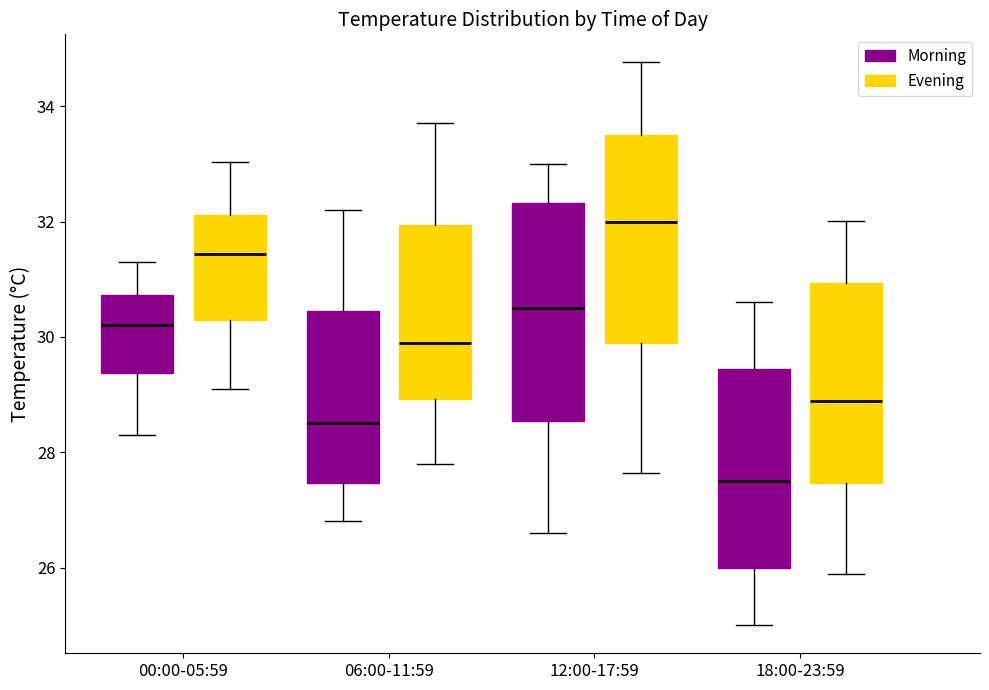

Reading left to right, read every box against the y-axis: the position of its median line, the range the box covers, and the ends of its whiskers. The values are not printed on the chart, so give them approximately, as read against the axis.

00:00-05:59 (Morning): median 30.2, box 29.4 to 30.8, whiskers 28.4 to 31.4
00:00-05:59 (Evening): median 31.4, box 30.4 to 32.2, whiskers 29.0 to 33.0
06:00-11:59 (Morning): median 28.6, box 27.4 to 30.4, whiskers 26.8 to 32.2
06:00-11:59 (Evening): median 29.8, box 29.0 to 32.0, whiskers 27.8 to 33.8
12:00-17:59 (Morning): median 30.6, box 28.6 to 32.4, whiskers 26.6 to 33.0
12:00-17:59 (Evening): median 32.0, box 30.0 to 33.6, whiskers 27.6 to 34.8
18:00-23:59 (Morning): median 27.6, box 26.0 to 29.4, whiskers 25.0 to 30.6
18:00-23:59 (Evening): median 28.8, box 27.4 to 31.0, whiskers 25.8 to 32.0